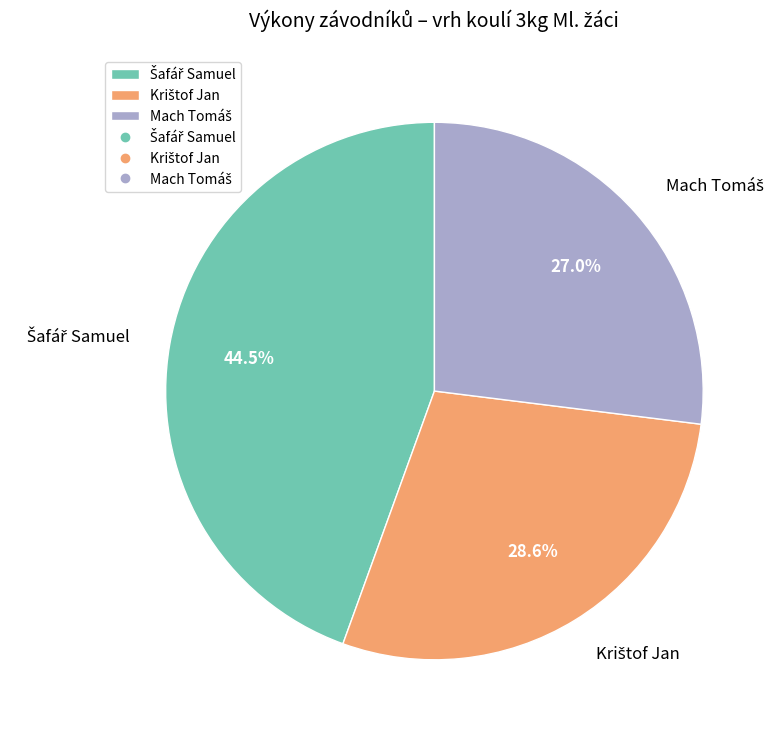

Is there any slice that represents more than half of the pie?

No